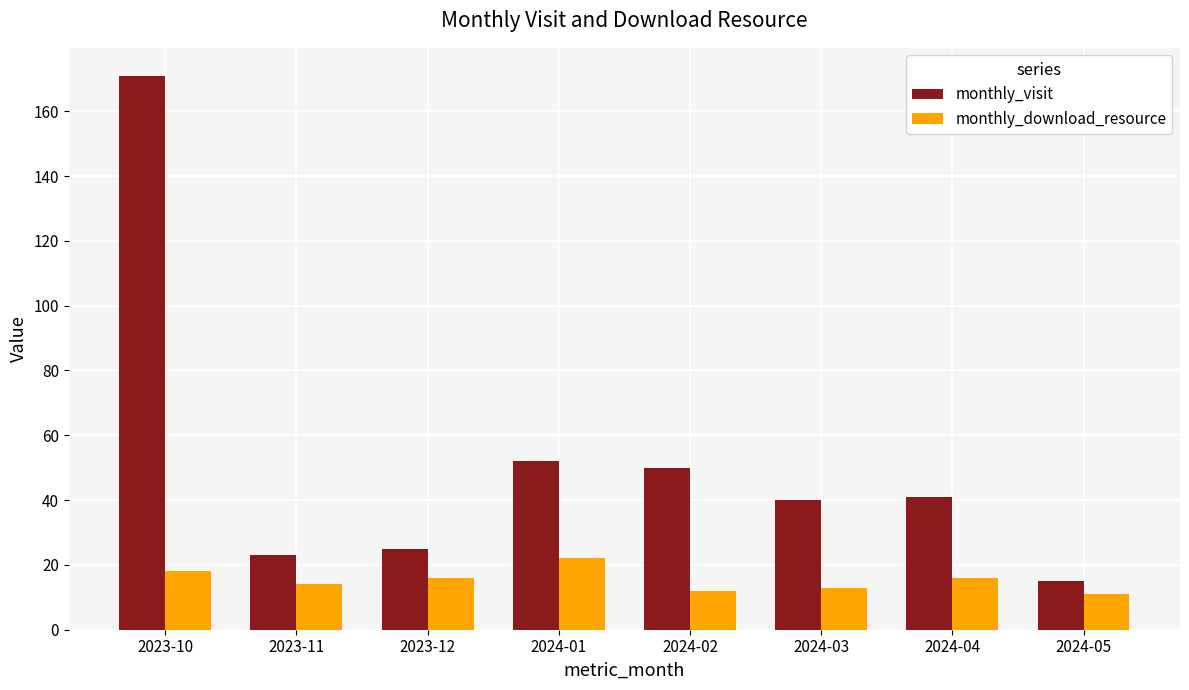

Read the monthly_visit value at 2023-10.

171